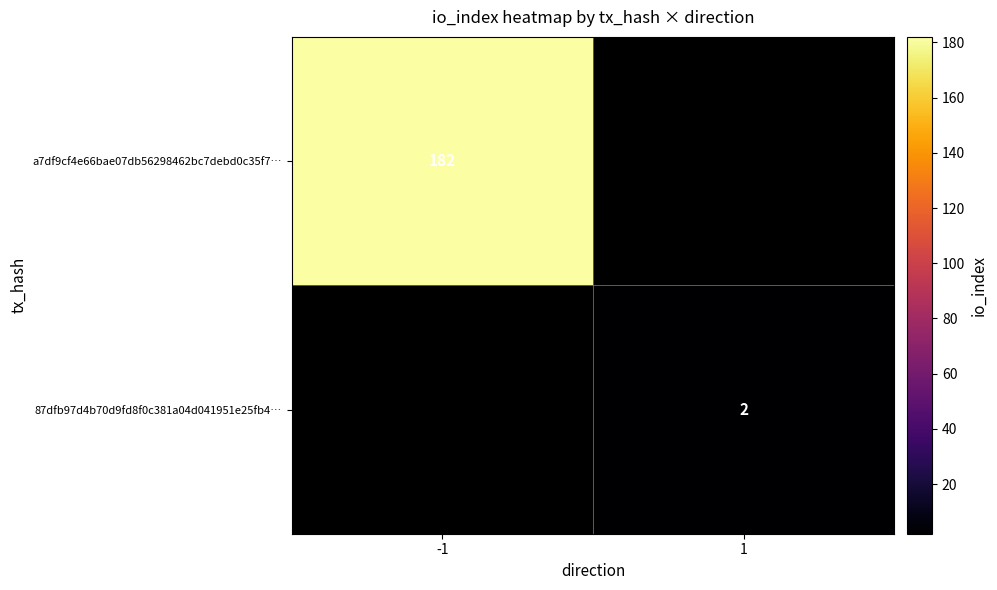

Rank the series by their maximum value, from highest to lowest.

a7df9cf4e66bae07db56298462bc7debd0c35f7…, 87dfb97d4b70d9fd8f0c381a04d041951e25fb4…